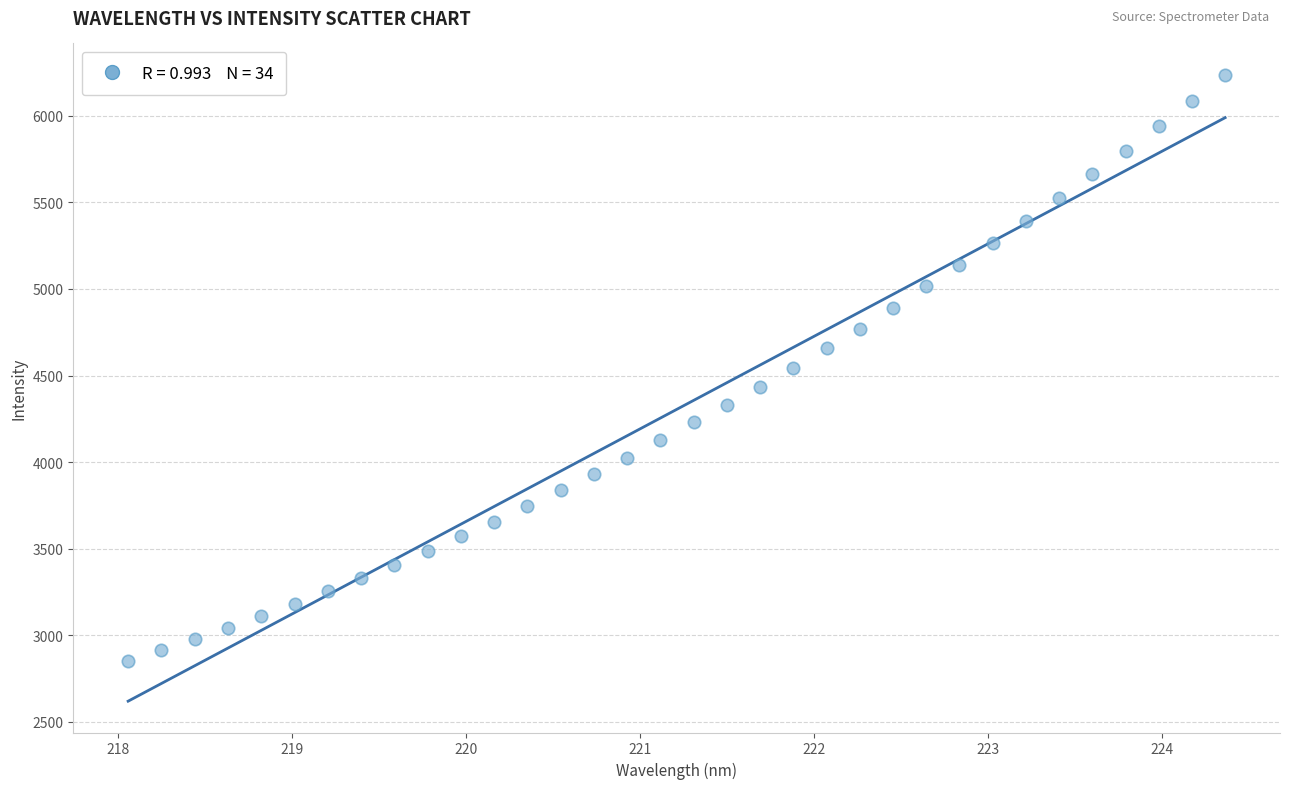

What is the range of Y values (max minus min)?

3385.0